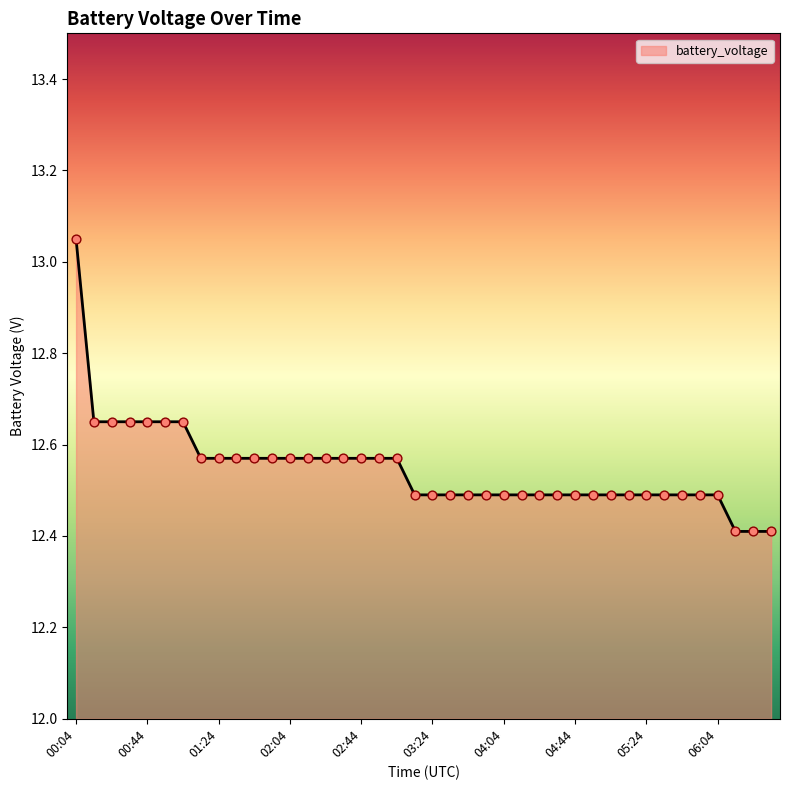

What is the smallest value displayed?

12.4